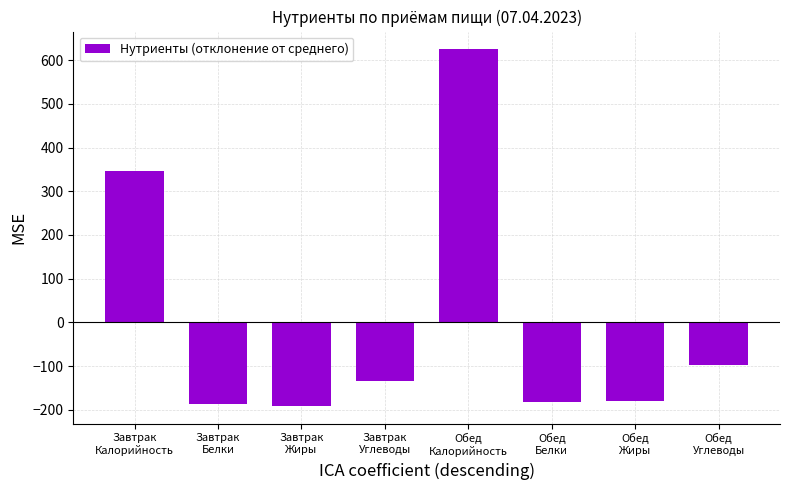

What position from the left is Завтрак
Жиры?

3